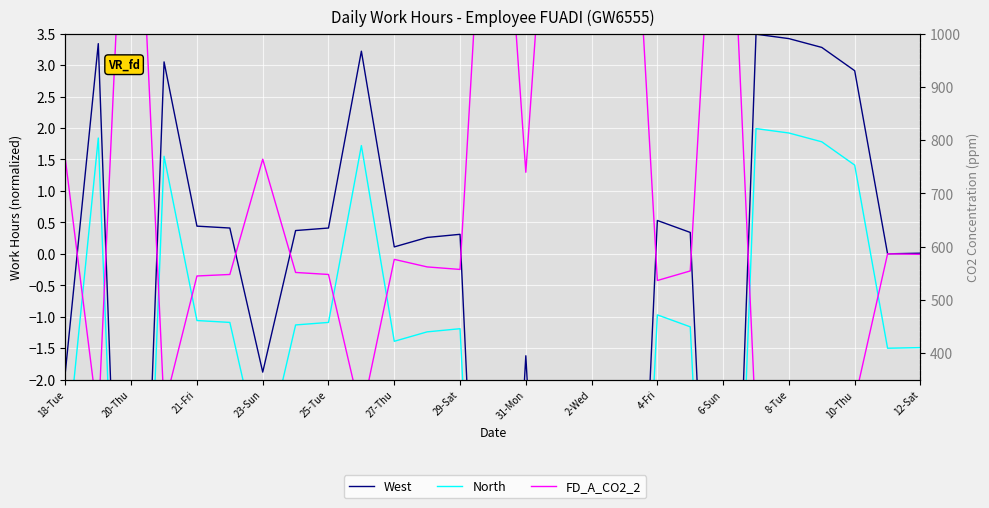

True or false: FD_A_CO2_2 and North cross at least once.

True